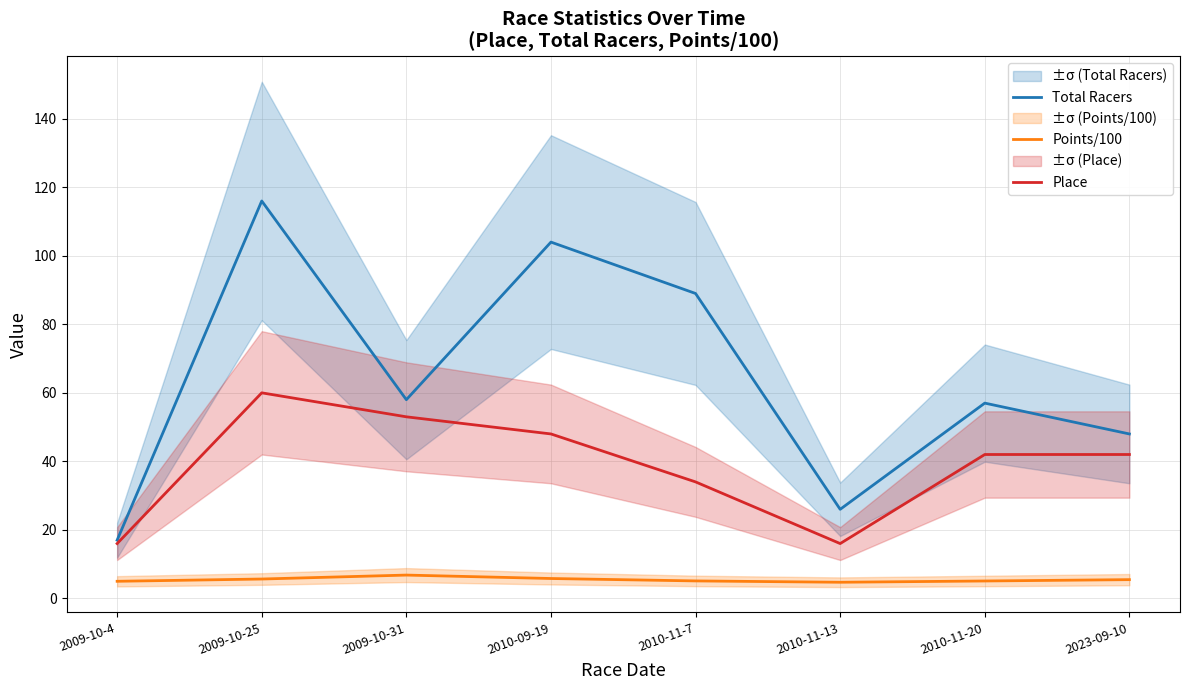

What is the sum of the Points/100 values at 2010-11-13 and 2009-10-4?

9.7